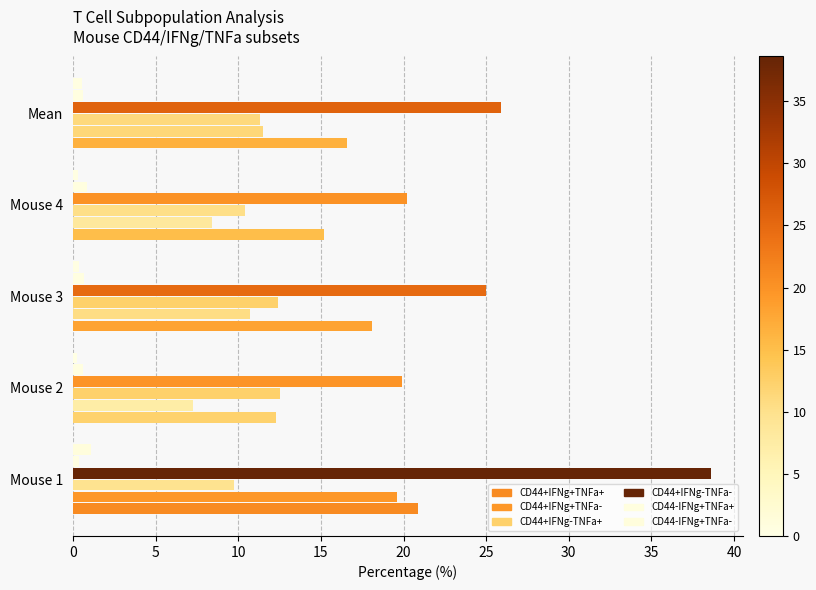

How many data points does each series have?

5